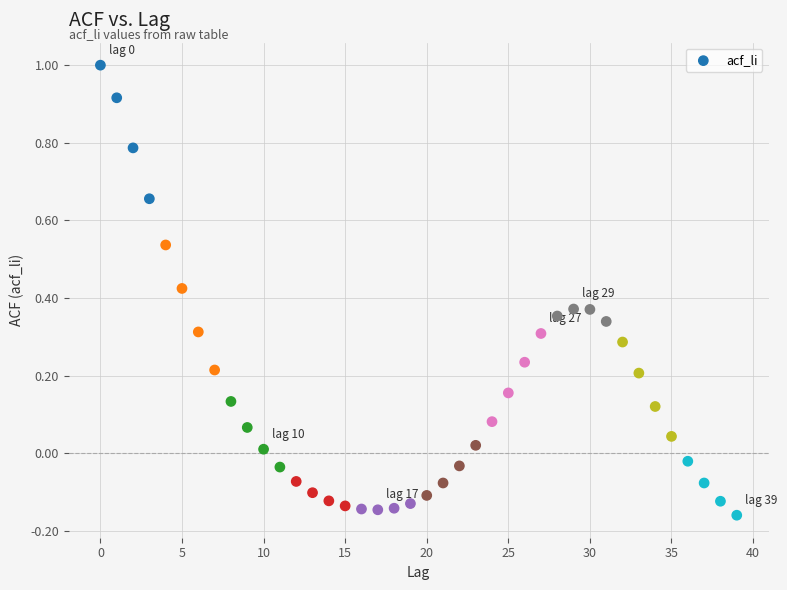

What is the range of Y values (max minus min)?

1.2